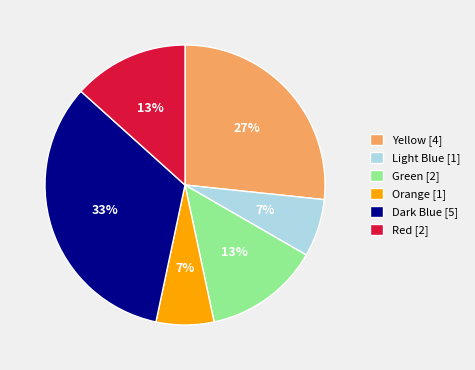

How many segments does this pie chart have?

6